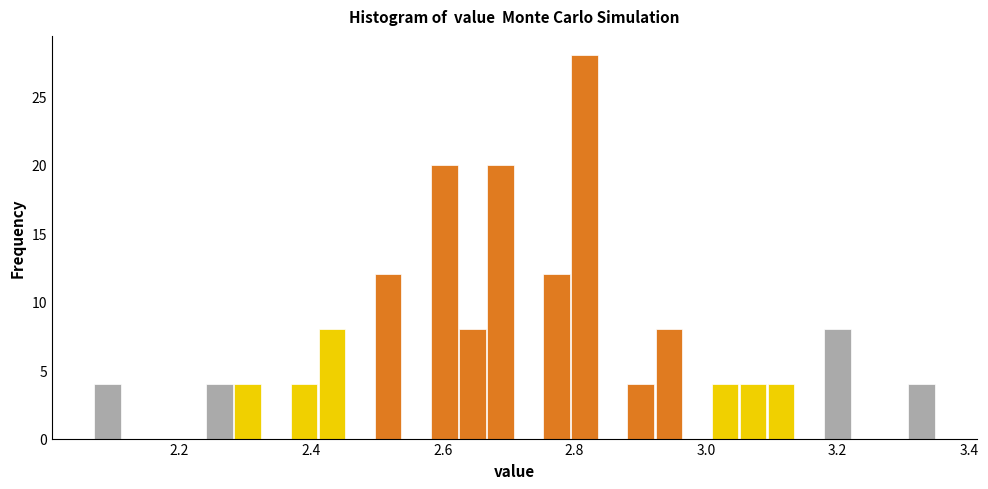

Around what value on the x-axis is the tallest bar? Give the approximate position of its centre, as read against the axis.

2.82